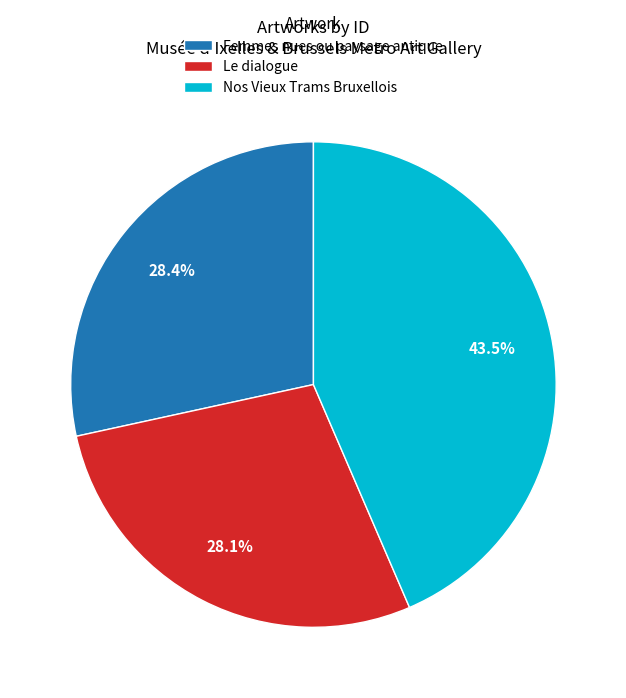

Does Nos Vieux Trams Bruxellois account for over 50% of the chart?

No